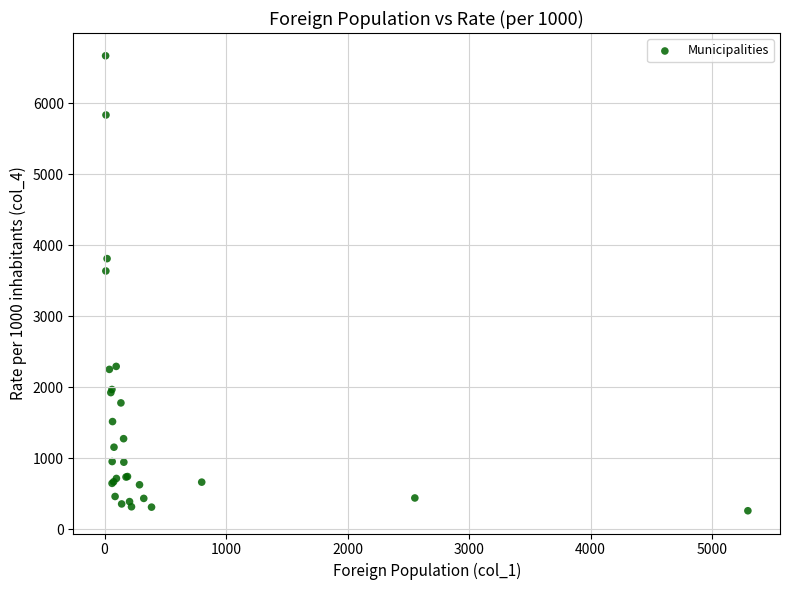

What Y value in the scatter plot is closest to 3463?

3636